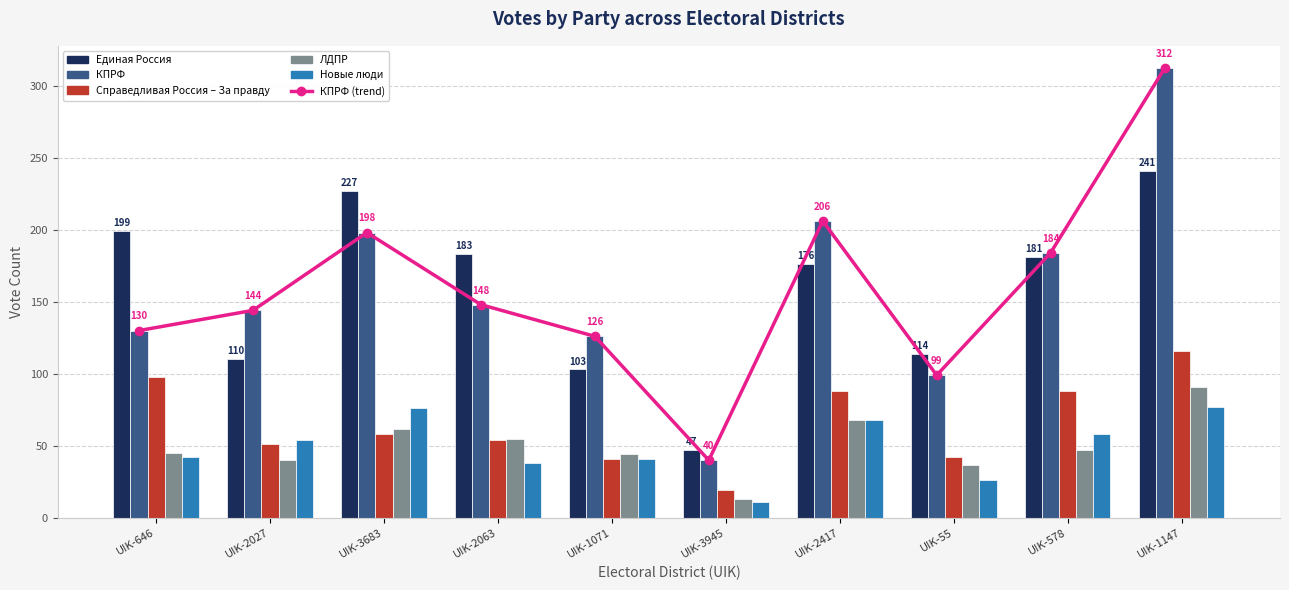

Where is КПРФ (trend) nearest to the value 176?

UIK-578